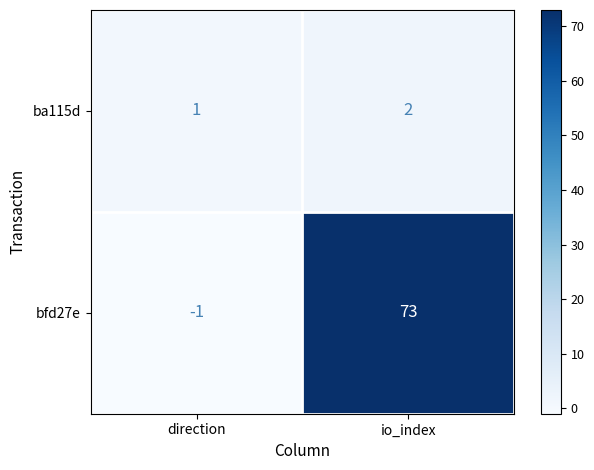

What is the maximum value for bfd27e?

73